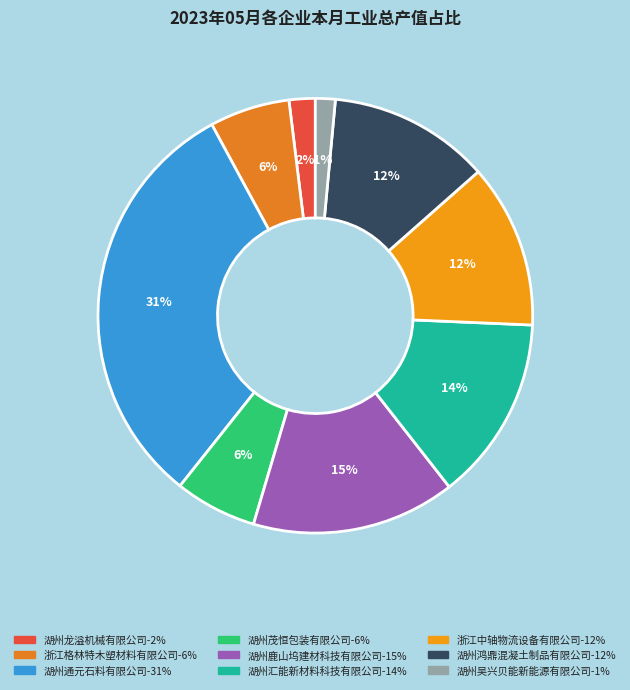

Which slice is the smallest?

湖州吴兴贝能新能源有限公司